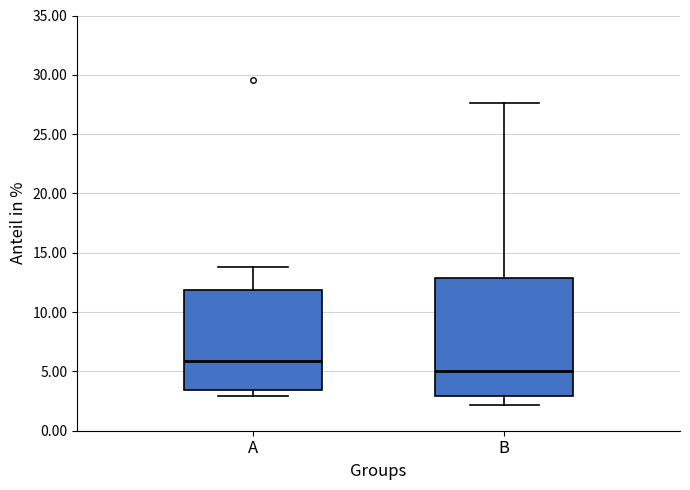

Where does the lower whisker of the box for A end on the y-axis? The values are not printed on the chart, so give them approximately, as read against the axis.

3.0